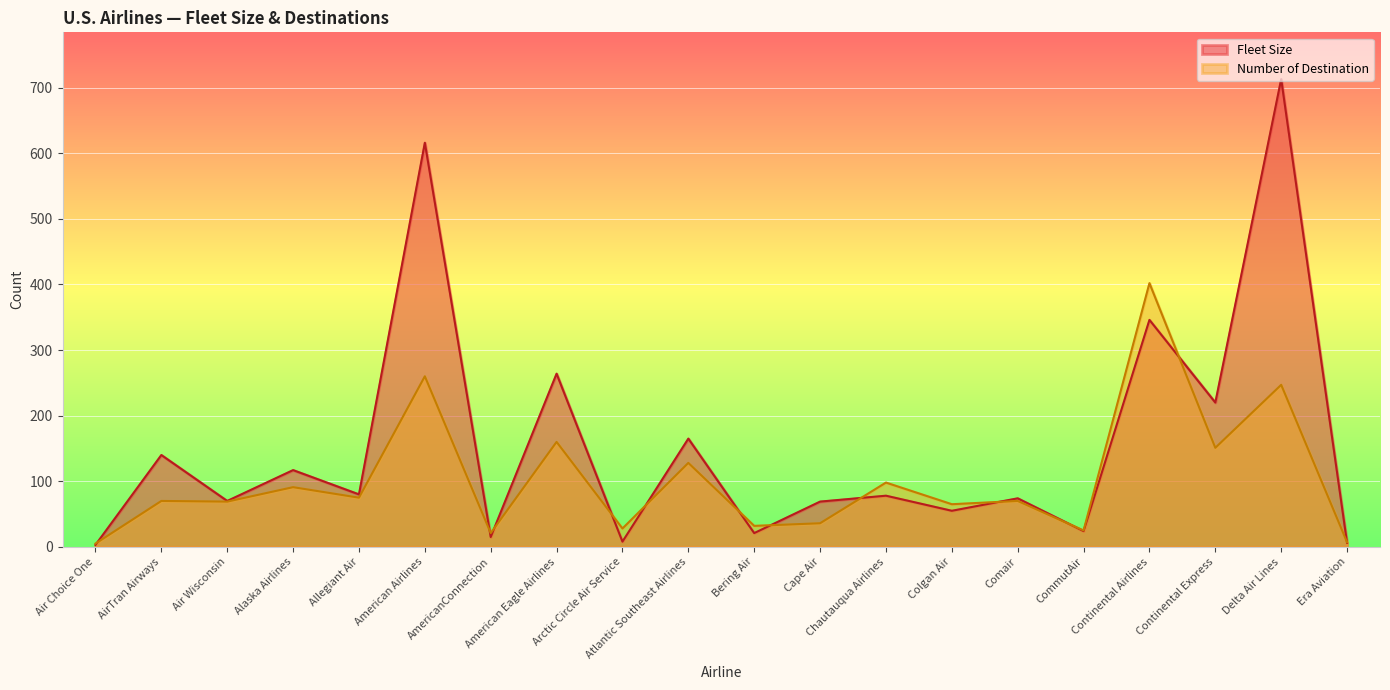

How many intersections are there between Fleet Size and Number of Destination?

12